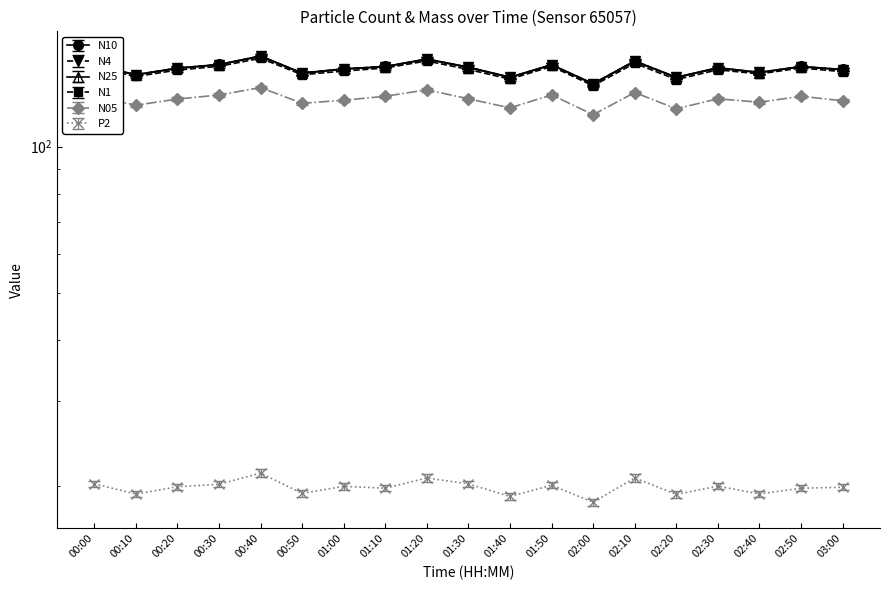

How many data points in N10 are above 145?

11